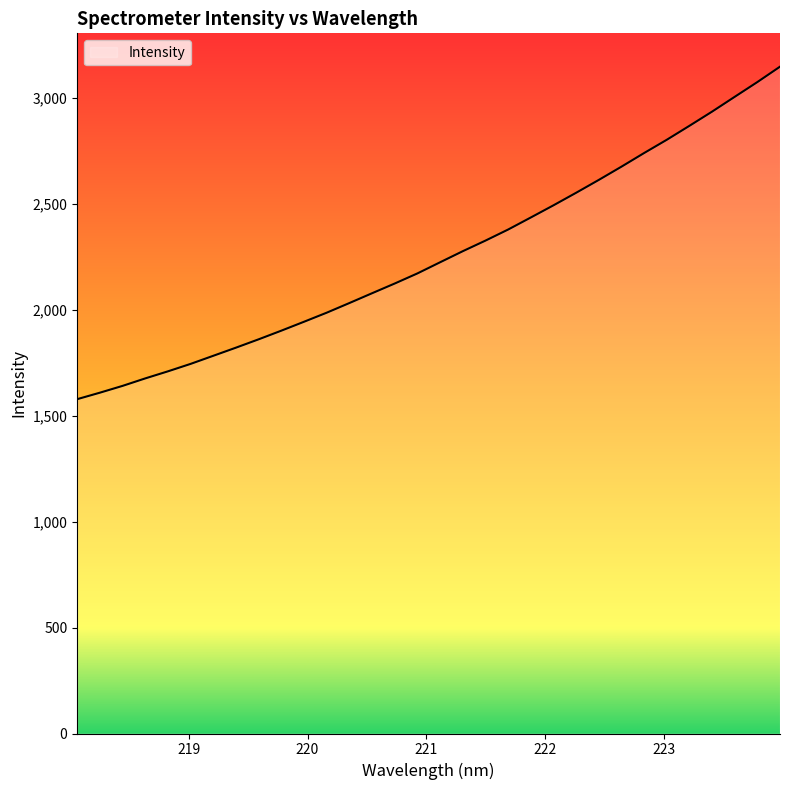

What is the maximum value shown in the chart?

3146.7